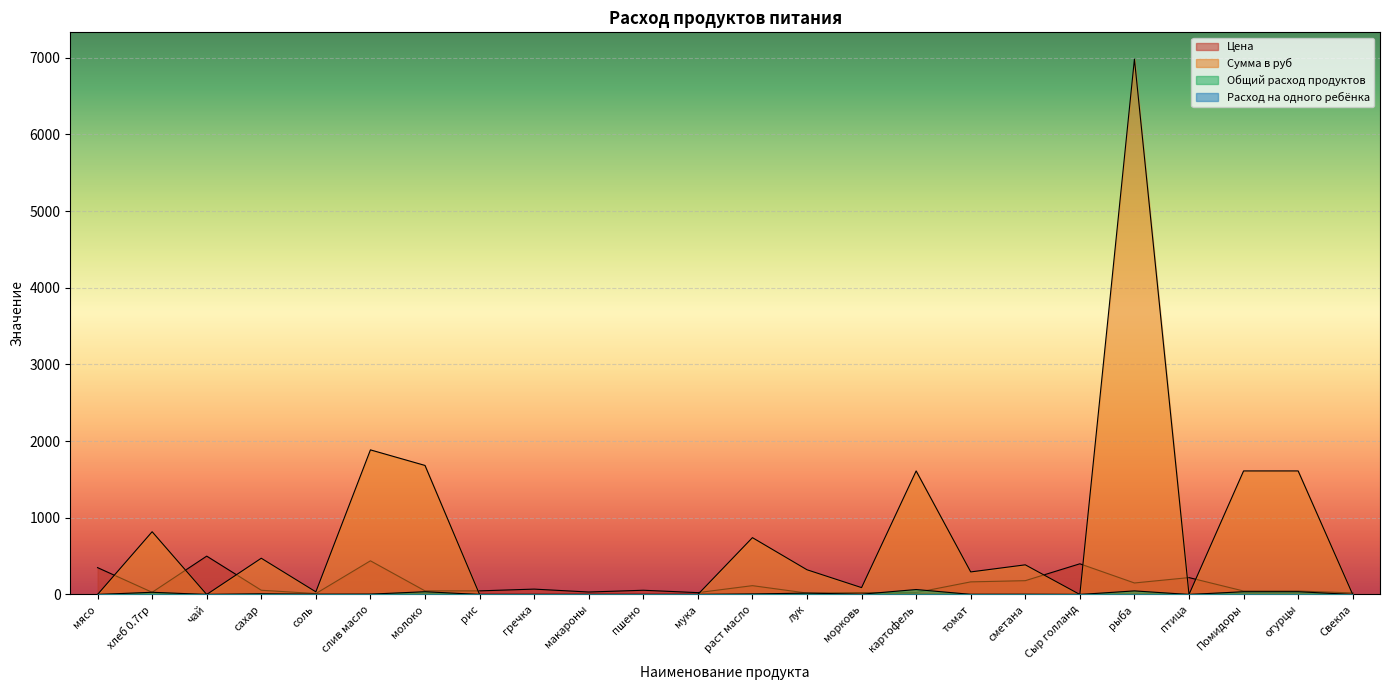

At which label does Сумма в руб reach its peak?

рыба